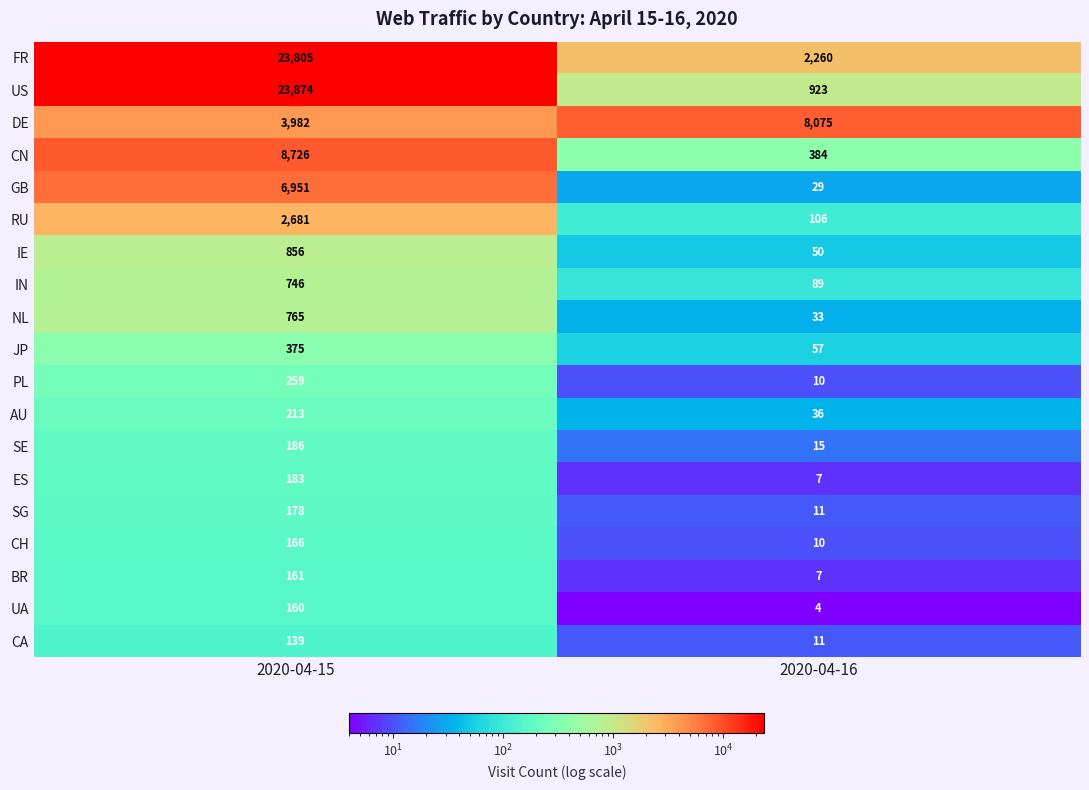

What value does the US series have at 2020-04-15, to the nearest 50?

23850